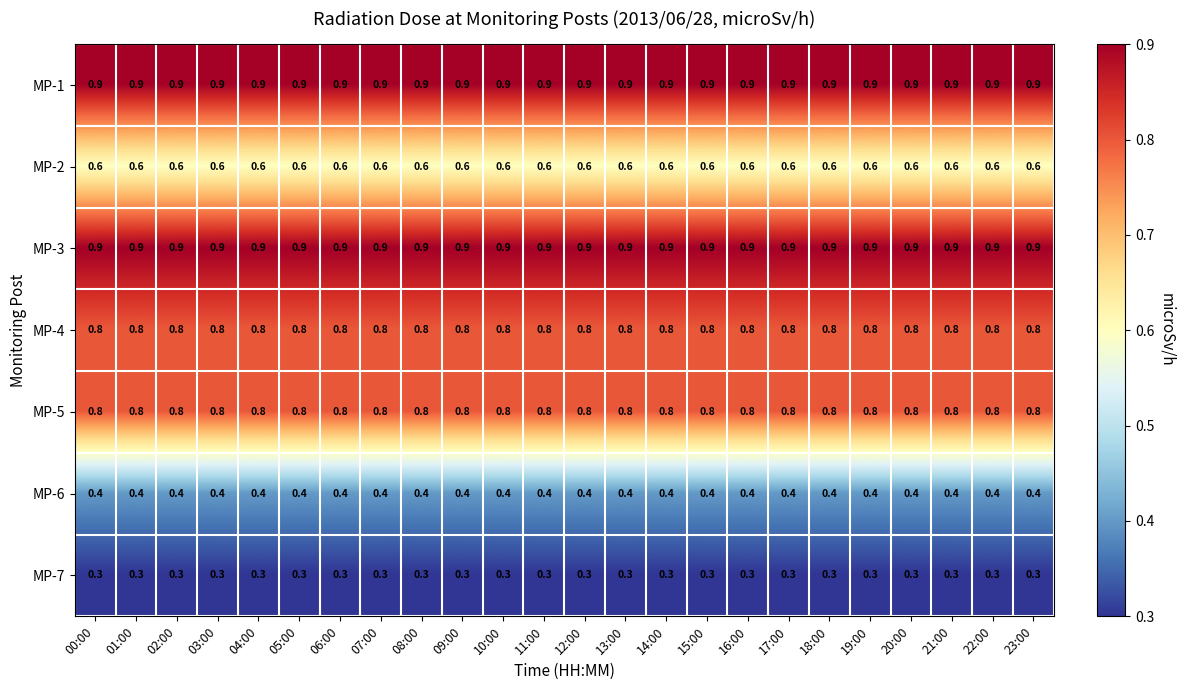

Is the value of MP-6 at 16:00 greater than the value of MP-2 at 21:00?

No